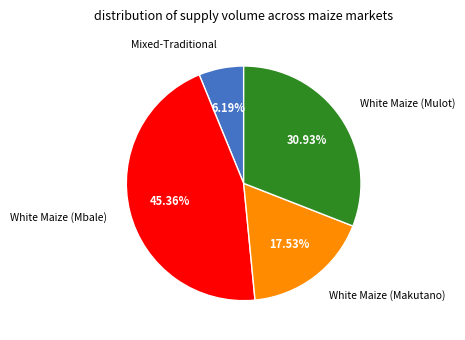

How many segments does this pie chart have?

4